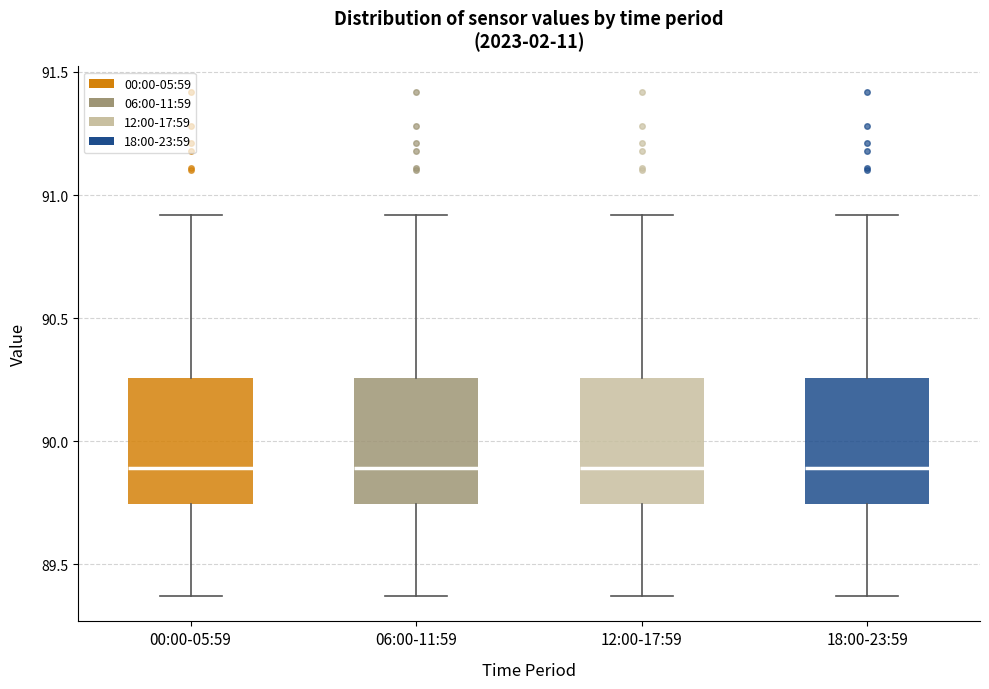

Reading left to right, transcribe this box plot: for each box, give where its median line is, the range the box spans, and where its two whiskers end, as read against the y-axis. The values are not printed on the chart, so give them approximately, as read against the axis.

00:00-05:59: median 89.90, box 89.75 to 90.25, whiskers 89.35 to 90.90
06:00-11:59: median 89.90, box 89.75 to 90.25, whiskers 89.35 to 90.90
12:00-17:59: median 89.90, box 89.75 to 90.25, whiskers 89.35 to 90.90
18:00-23:59: median 89.90, box 89.75 to 90.25, whiskers 89.35 to 90.90